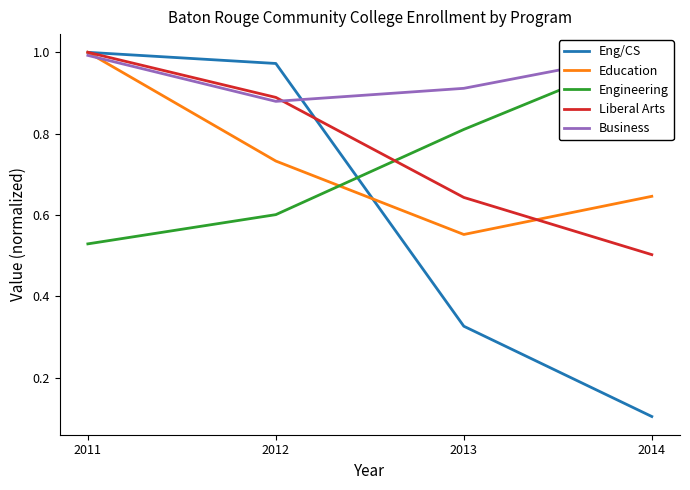

What are all the series names shown in the legend?

Eng/CS, Education, Engineering, Liberal Arts, Business